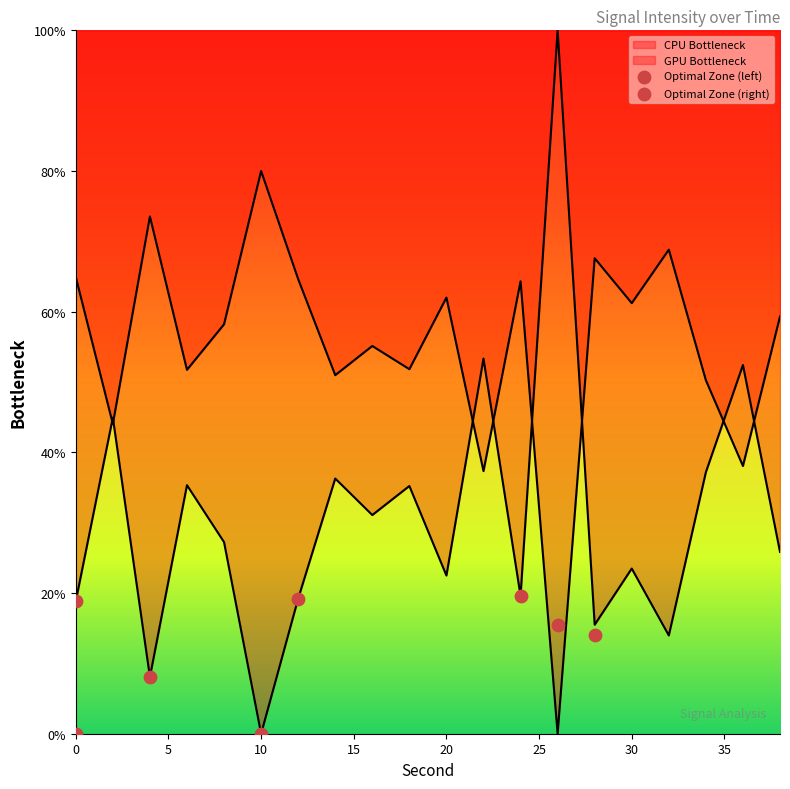

Approximately how many times larger is the value at 8 compared to 16?

1.1